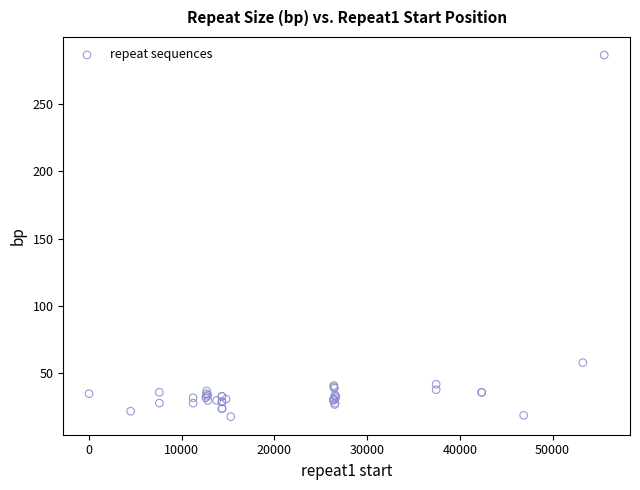

What Y value in the scatter plot is closest to 152?

58